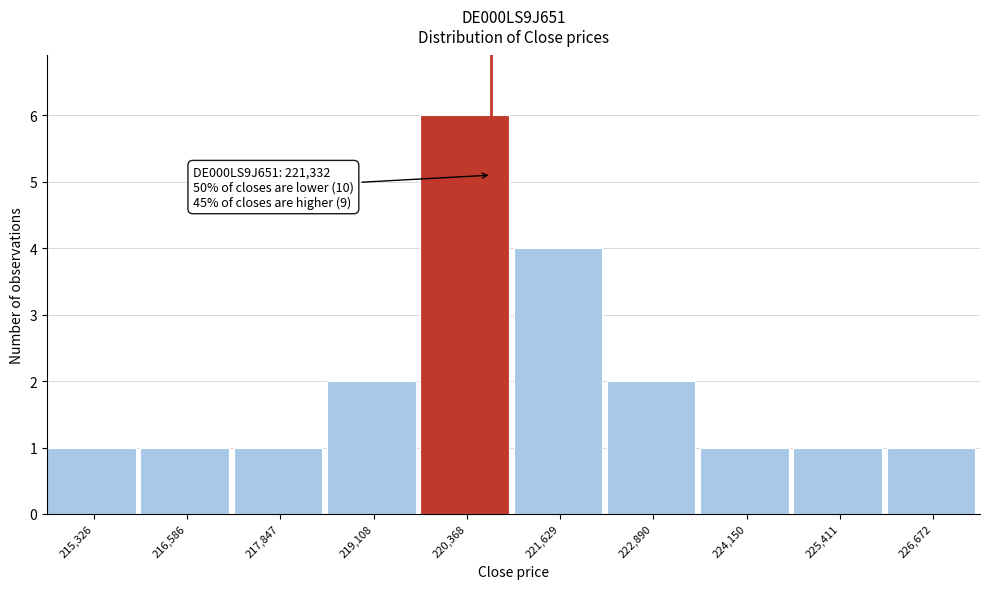

Reading right to left, transcribe all the data shown in this chart.

1	1	1	2	4	6	2	1	1	1